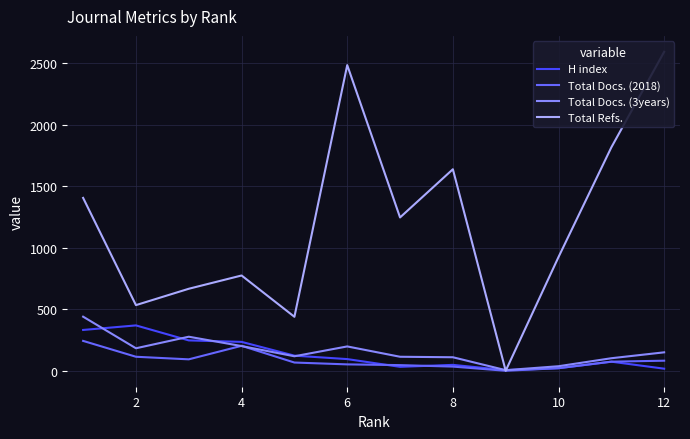

What is the value of the Total Docs. (2018) point at the 6th from the left?

52